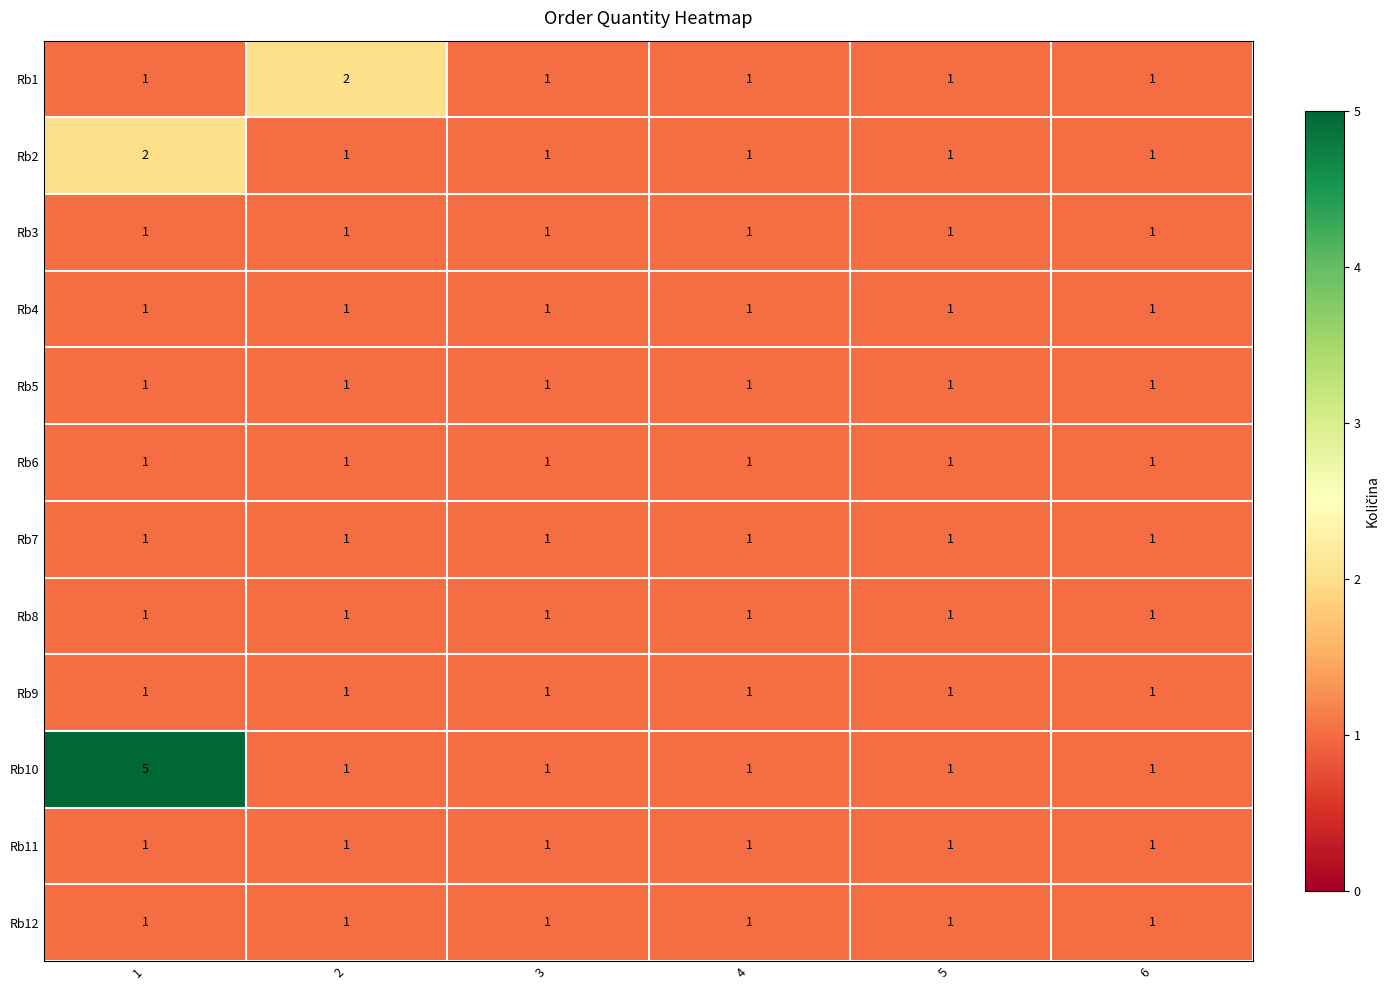

Which series has the largest total across all categories?

Rb10